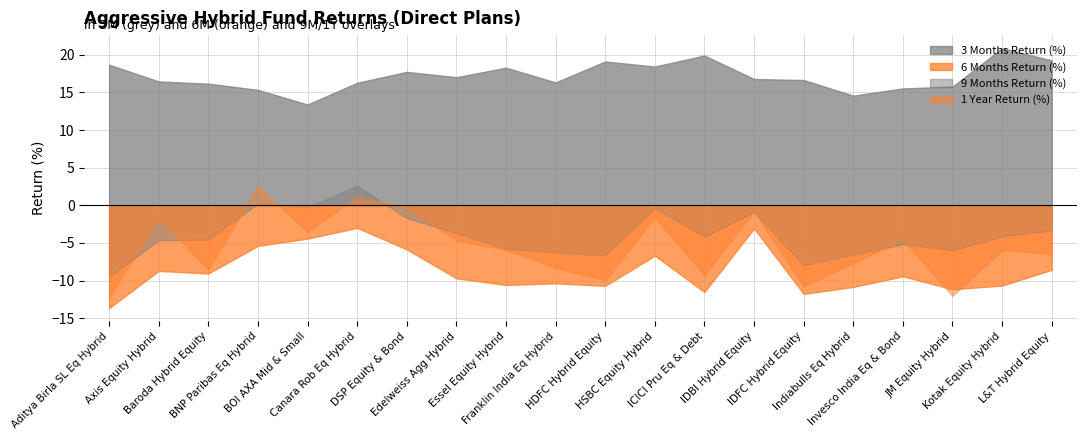

What is the minimum value for 6 Months Return (%)?

-13.7